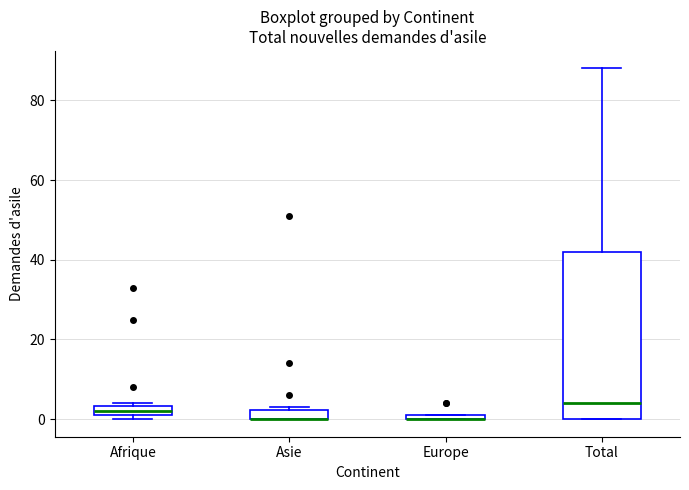

Where is the lower edge of the box for Afrique on the y-axis? The values are not printed on the chart, so give them approximately, as read against the axis.

2